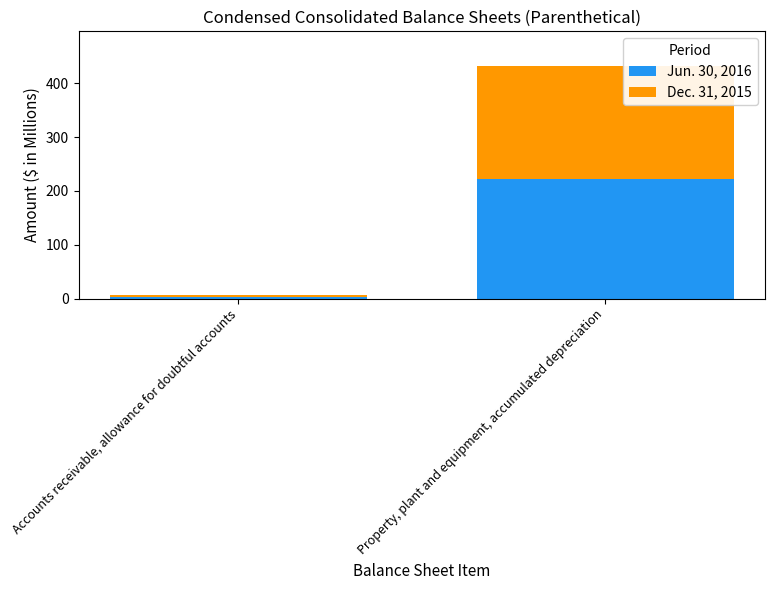

At which category is the sum across all series the highest?

Property, plant and equipment, accumulated depreciation